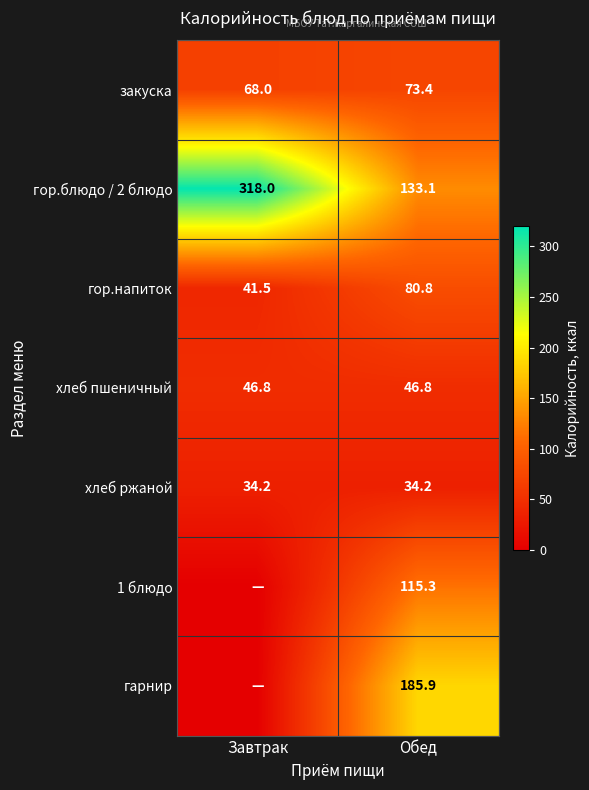

Rank the categories by закуска value from lowest to highest.

Завтрак, Обед